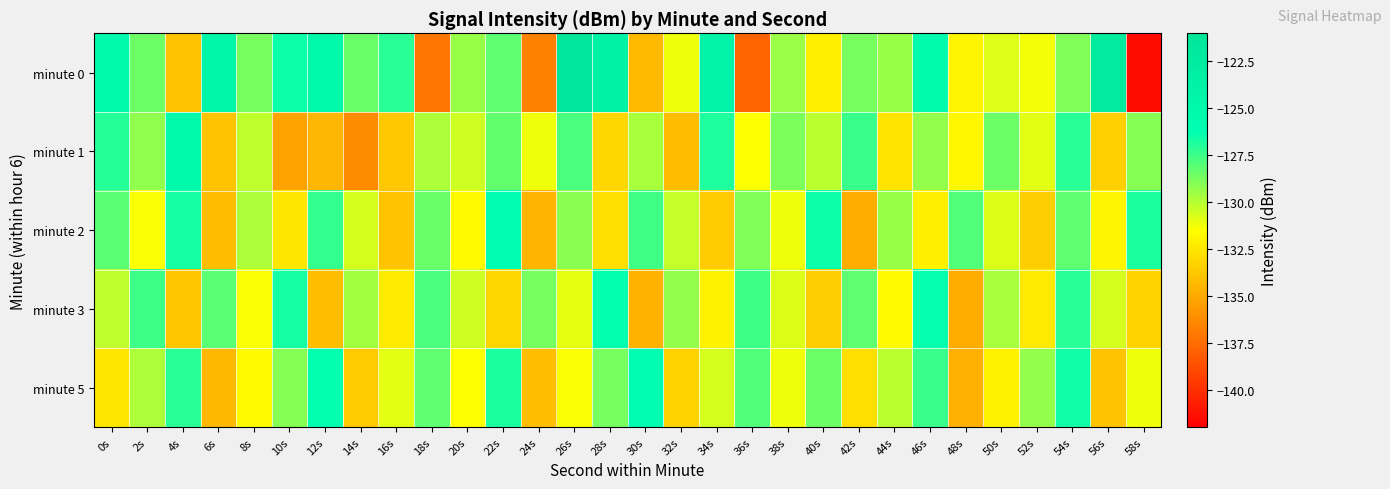

Reading left to right, transcribe all the data shown in this chart.

minute 0: 0s=-125.3	2s=-128.5	4s=-133.9	6s=-124.7	8s=-128.7	10s=-126.5	12s=-124.9	14s=-128.4	16s=-127.1	18s=-137.0	20s=-129.4	22s=-128.2	24s=-136.6	26s=-121.5	28s=-123.6	30s=-134.3	32s=-131.2	34s=-124.0	36s=-137.9	38s=-129.4	40s=-132.1	42s=-128.7	44s=-129.4	46s=-125.6	48s=-131.9	50s=-130.8	52s=-131.3	54s=-128.9	56s=-122.2	58s=-141.4
minute 1: 0s=-127.0	2s=-129.2	4s=-125.2	6s=-133.9	8s=-130.2	10s=-135.3	12s=-134.5	14s=-136.2	16s=-133.7	18s=-129.8	20s=-130.5	22s=-128.3	24s=-131.2	26s=-127.8	28s=-133.1	30s=-129.7	32s=-134.2	34s=-126.9	36s=-131.5	38s=-128.8	40s=-130.1	42s=-127.4	44s=-132.6	46s=-129.3	48s=-131.8	50s=-128.5	52s=-130.9	54s=-127.1	56s=-133.4	58s=-129.0
minute 2: 0s=-128.1	2s=-131.4	4s=-126.7	6s=-134.2	8s=-129.8	10s=-132.5	12s=-127.3	14s=-130.6	16s=-133.9	18s=-128.4	20s=-131.7	22s=-126.2	24s=-134.5	26s=-129.1	28s=-132.8	30s=-127.6	32s=-130.3	34s=-133.6	36s=-128.9	38s=-131.2	40s=-126.5	42s=-134.8	44s=-129.4	46s=-132.1	48s=-127.9	50s=-130.8	52s=-133.5	54s=-128.2	56s=-131.9	58s=-126.8
minute 3: 0s=-130.2	2s=-127.5	4s=-133.8	6s=-128.1	8s=-131.4	10s=-126.7	12s=-134.1	14s=-129.6	16s=-132.3	18s=-127.8	20s=-130.5	22s=-133.2	24s=-128.7	26s=-131.0	28s=-126.3	30s=-134.6	32s=-129.3	34s=-132.0	36s=-127.5	38s=-130.8	40s=-133.5	42s=-128.2	44s=-131.7	46s=-126.4	48s=-134.9	50s=-129.7	52s=-132.4	54s=-127.1	56s=-130.6	58s=-133.3
minute 5: 0s=-132.5	2s=-129.8	4s=-127.1	6s=-134.4	8s=-131.7	10s=-129.0	12s=-126.3	14s=-133.6	16s=-130.9	18s=-128.2	20s=-131.5	22s=-126.8	24s=-134.1	26s=-131.4	28s=-128.7	30s=-126.0	32s=-133.3	34s=-130.6	36s=-127.9	38s=-131.2	40s=-128.5	42s=-132.8	44s=-130.1	46s=-127.4	48s=-134.7	50s=-132.0	52s=-129.3	54s=-126.6	56s=-133.9	58s=-131.2